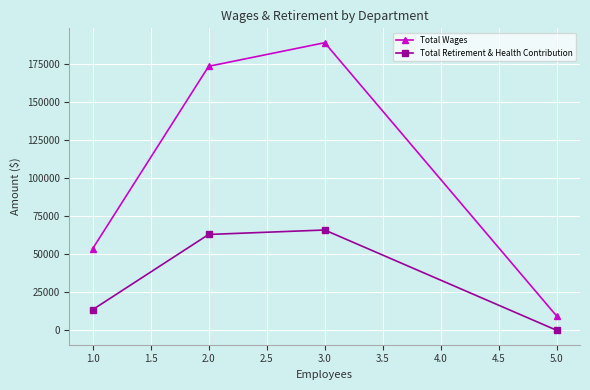

The value of Total Retirement & Health Contribution at 5.0 is 32011. True or false?

False